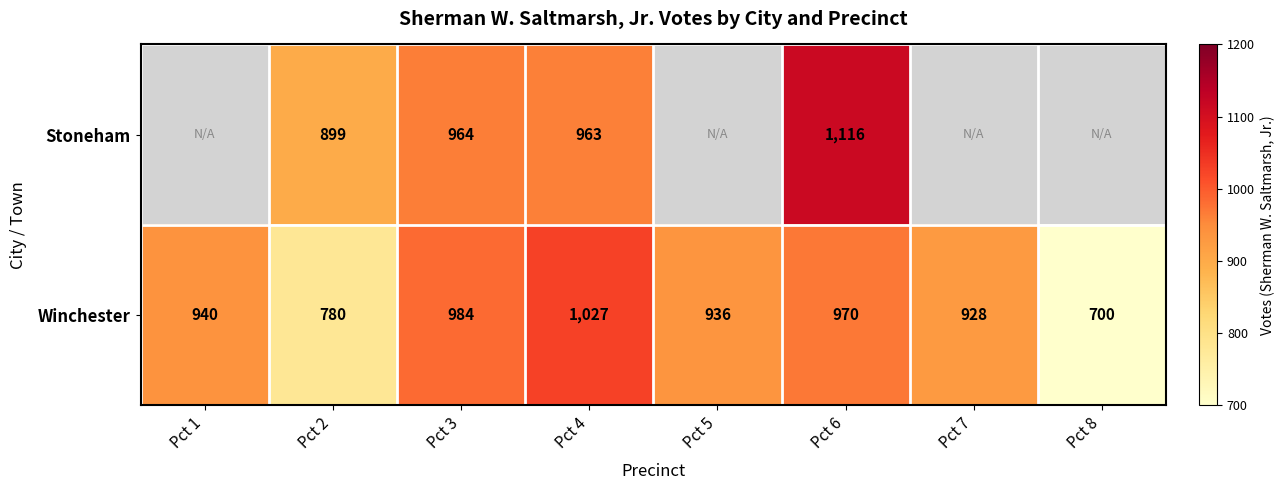

The Stoneham series shows 1618.5 at Pct 4. True or false?

False